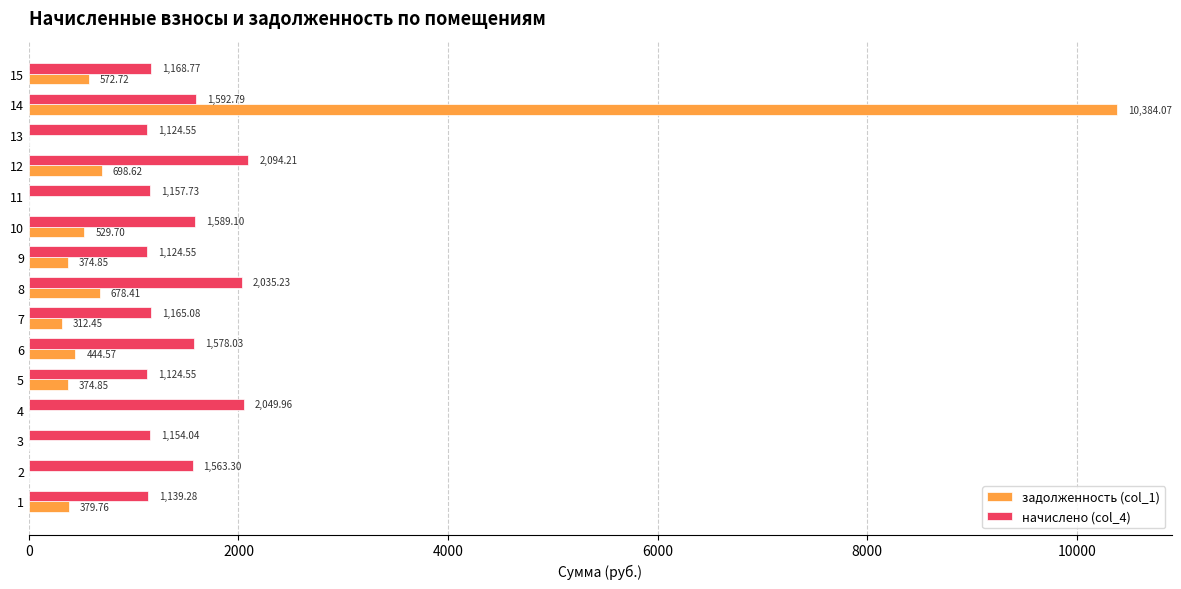

Between 11 and 12, which series saw the biggest shift?

начислено (col_4)